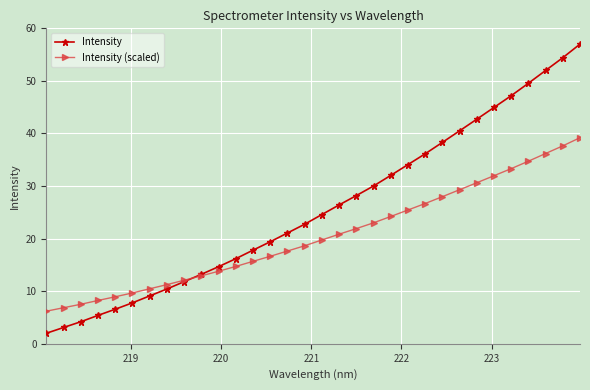

How many series are shown in this chart?

2